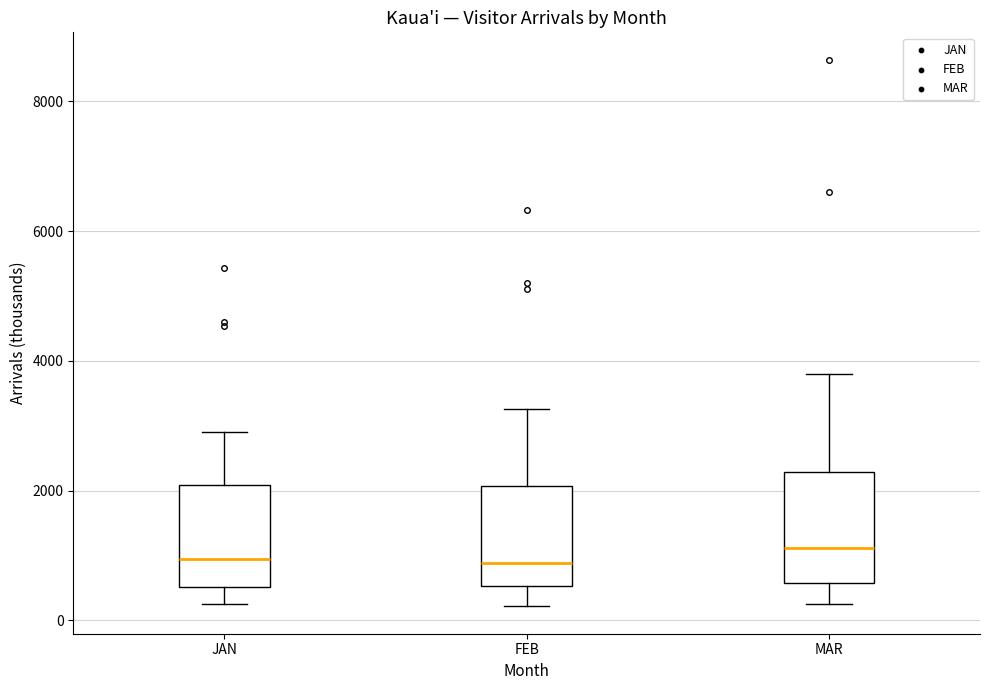

Reading left to right, transcribe this box plot: for each box, give where its median line is, the range the box spans, and where its two whiskers end, as read against the y-axis. The values are not printed on the chart, so give them approximately, as read against the axis.

JAN: median 1000, box 600 to 2000, whiskers 200 to 3000
FEB: median 800, box 600 to 2000, whiskers 200 to 3200
MAR: median 1200, box 600 to 2200, whiskers 200 to 3800